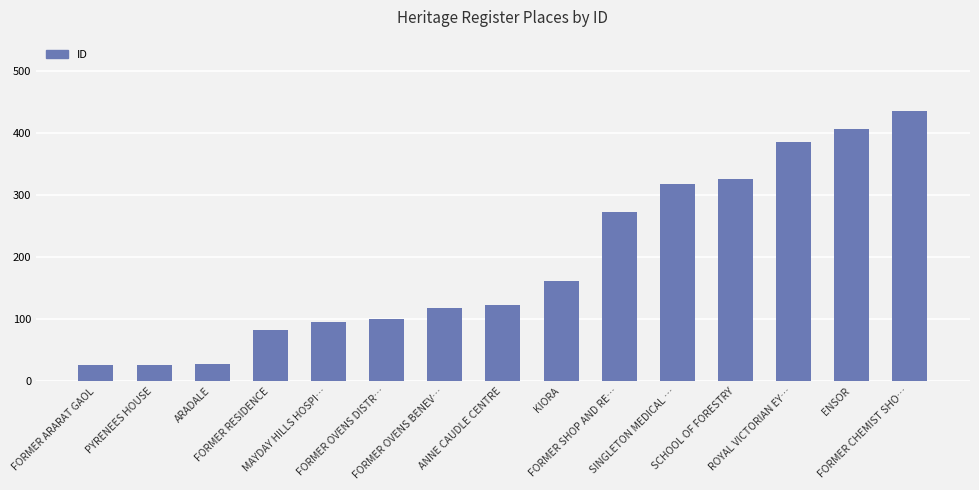

What is the greatest value displayed?

435